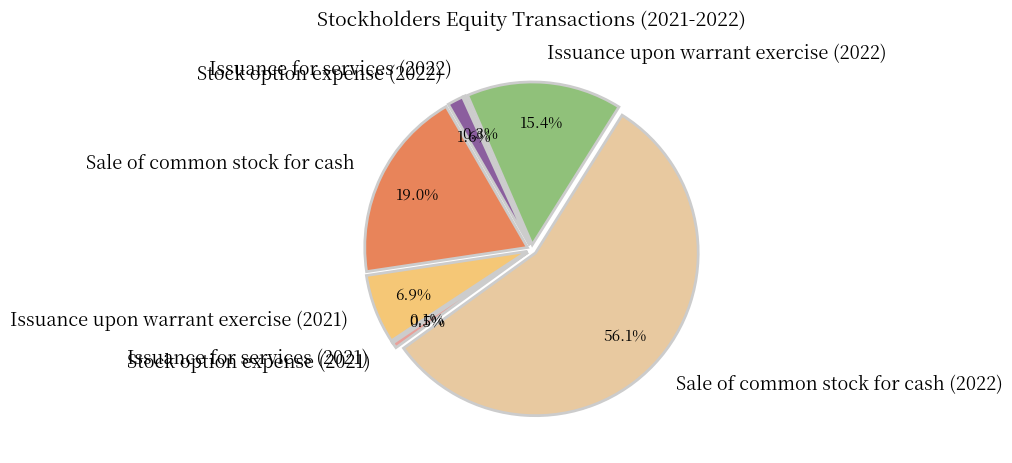

Is it true that Sale of common stock for cash (2022) is 56% of the pie?

True